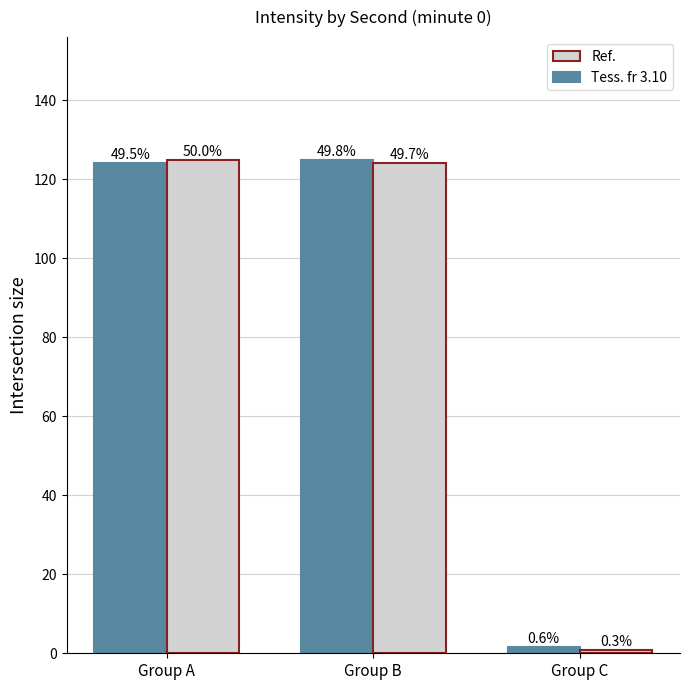

At which category does the chart reach its minimum across all series?

Group C